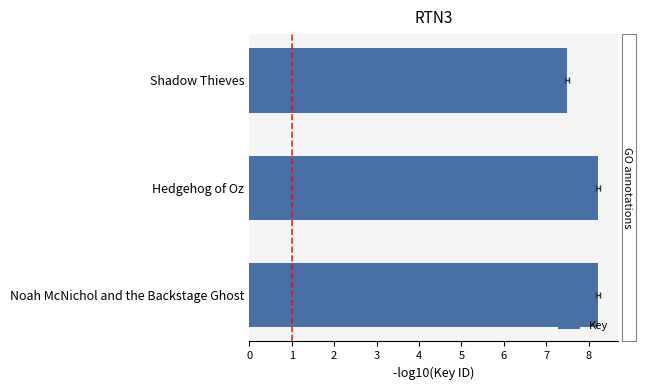

The chart shows a value of 8.2 at 1. True or false?

True